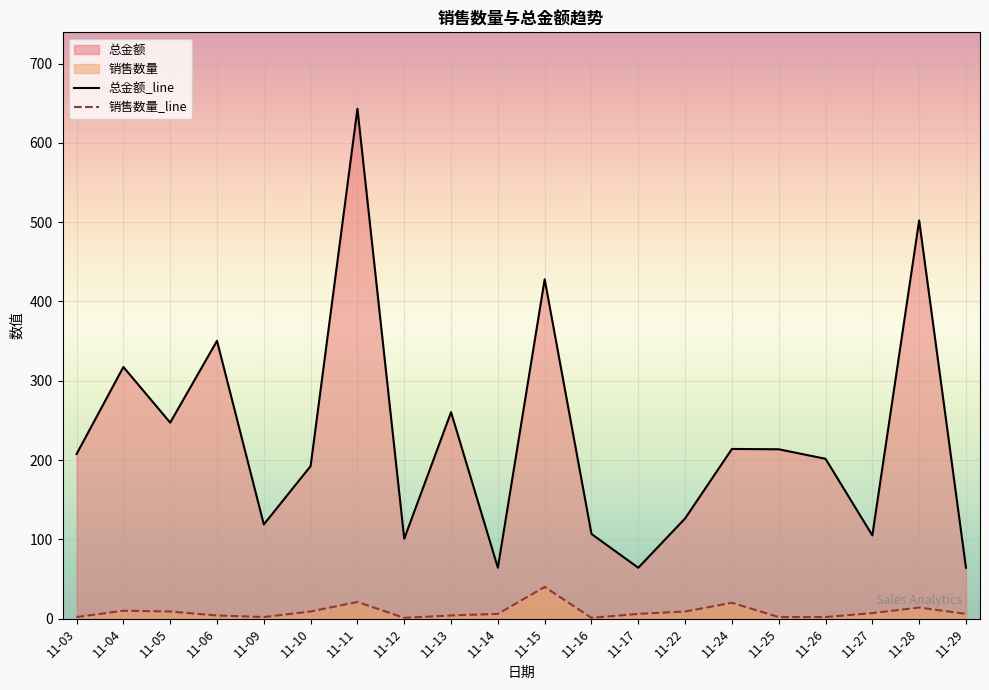

What is the difference between the maximum and minimum values in the 总金额_line series?

578.8